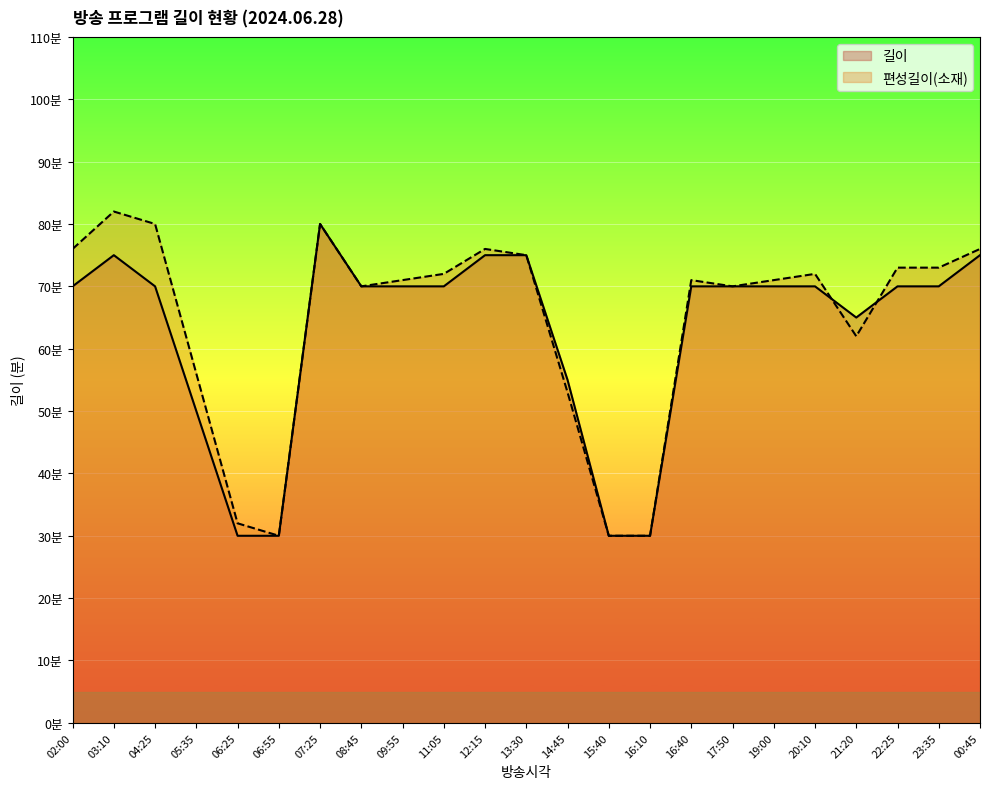

Reading right to left, what are all the values shown in this chart?

길이: 75	70	70	65	70	70	70	70	30	30	55	75	75	70	70	70	80	30	30	50	70	75	70
편성길이(소재): 76	73	73	62	72	71	70	71	30	30	53	75	76	72	71	70	80	30	32	56	80	82	76